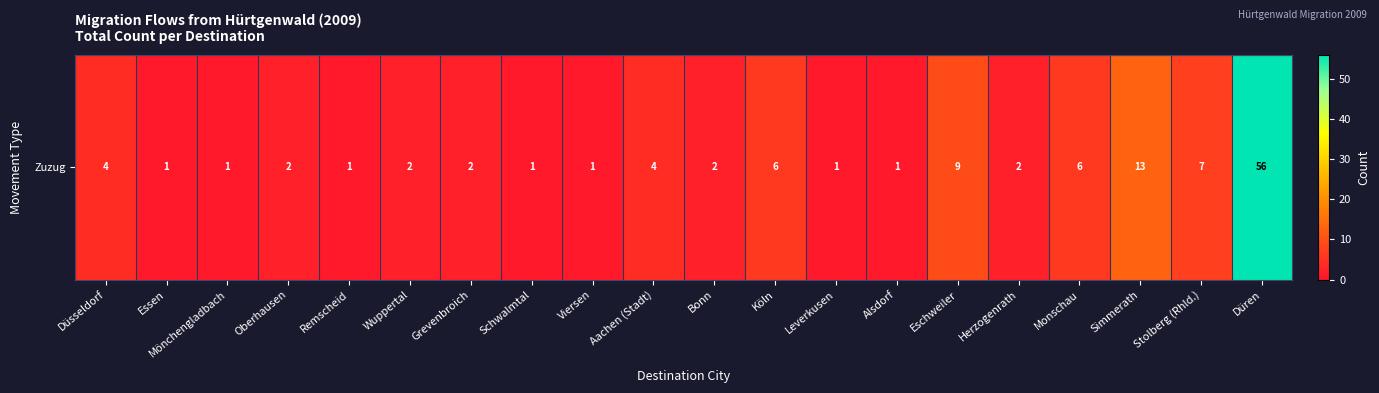

What is the sum of the values at Aachen (Stadt) and Düren?

60